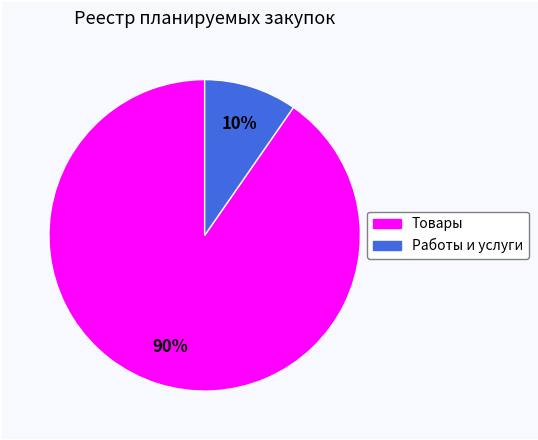

To the nearest percent, what is the average slice percentage?

50%